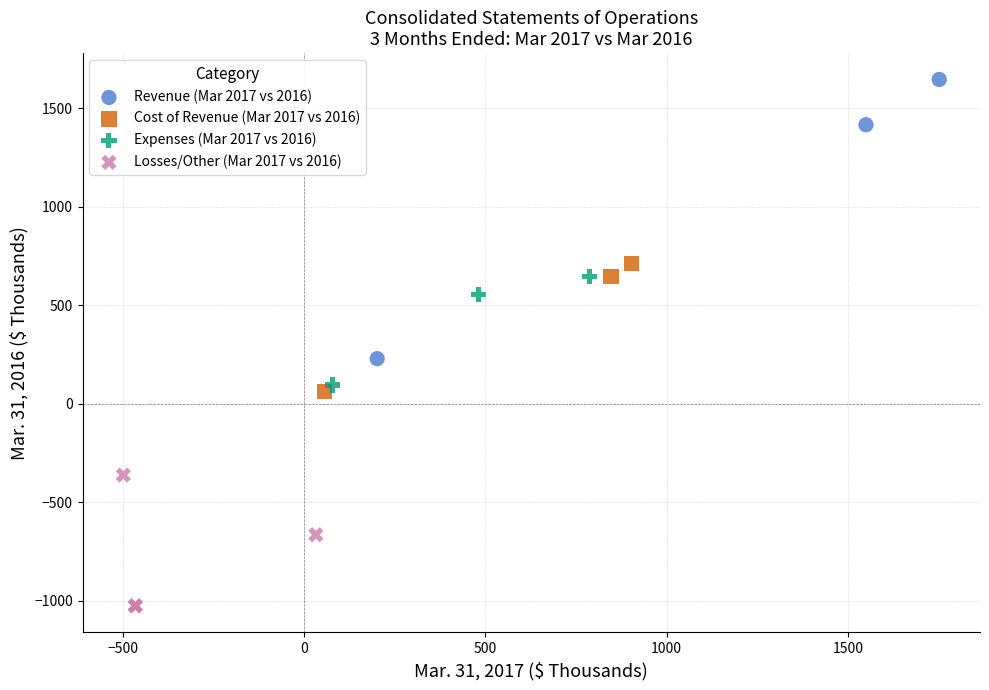

Which series contains the highest Y value?

Revenue (Mar 2017 vs 2016)